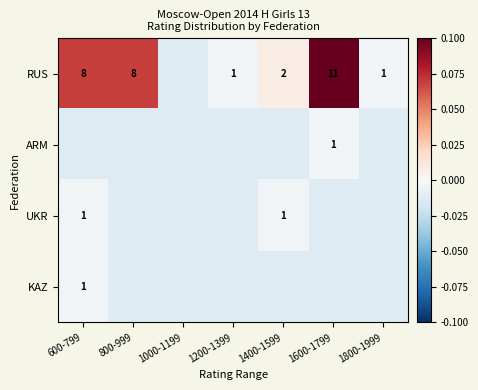

At how many categories does at least one series exceed 0?

4